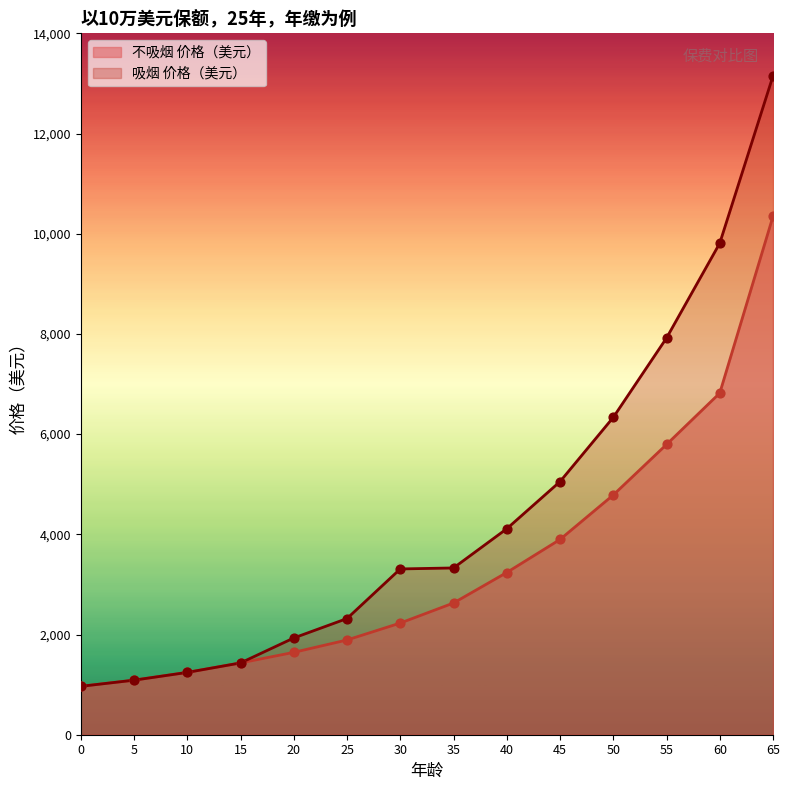

Is the value of 吸烟 价格（美元） at 35 greater than the value of 不吸烟 价格（美元） at 45?

No